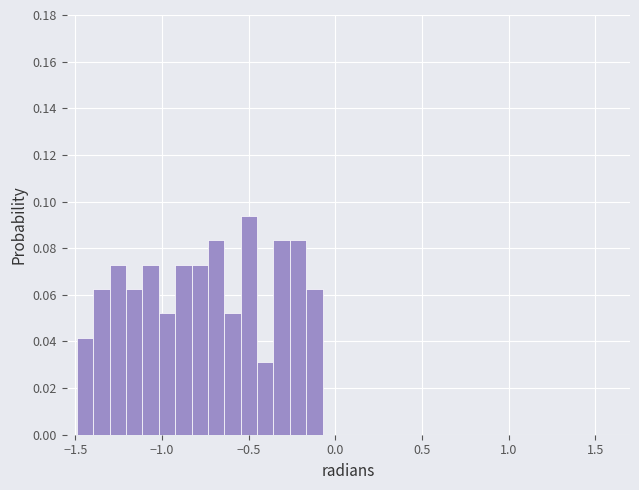

Read against the x-axis, roughly where is the centre of the tallest bar?

-0.50